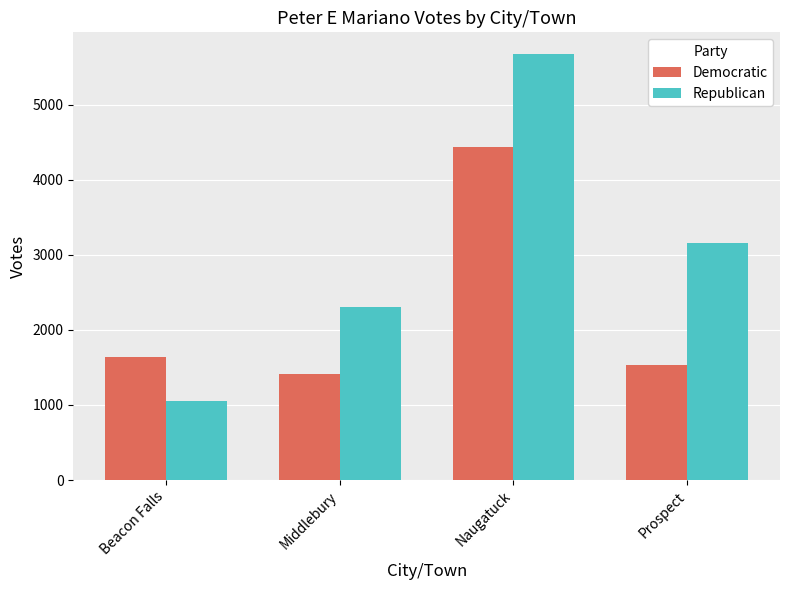

What are all the series names shown in the legend?

Democratic, Republican